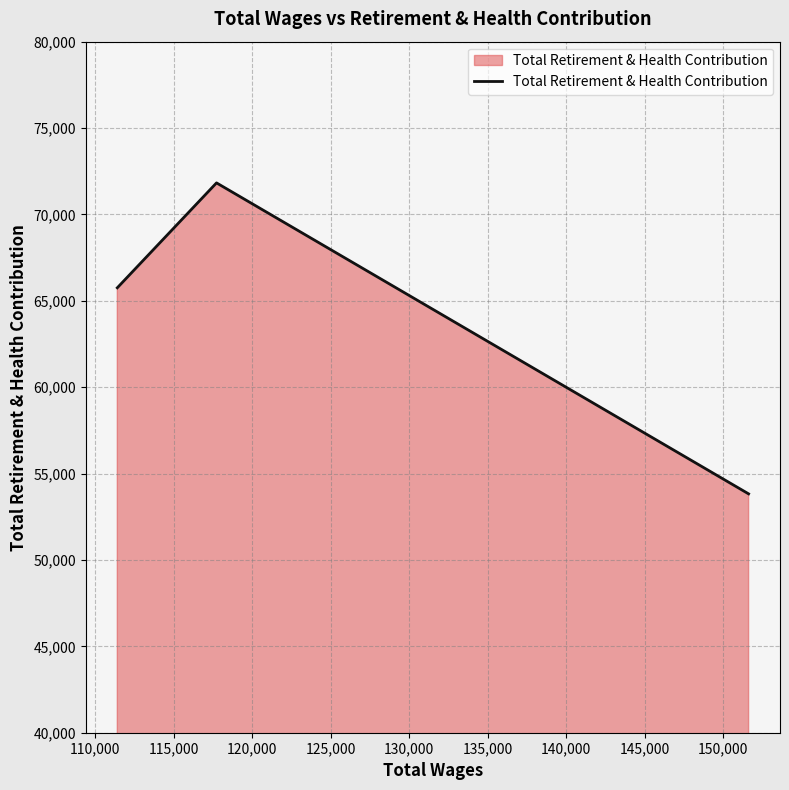

How many series are shown in this chart?

1